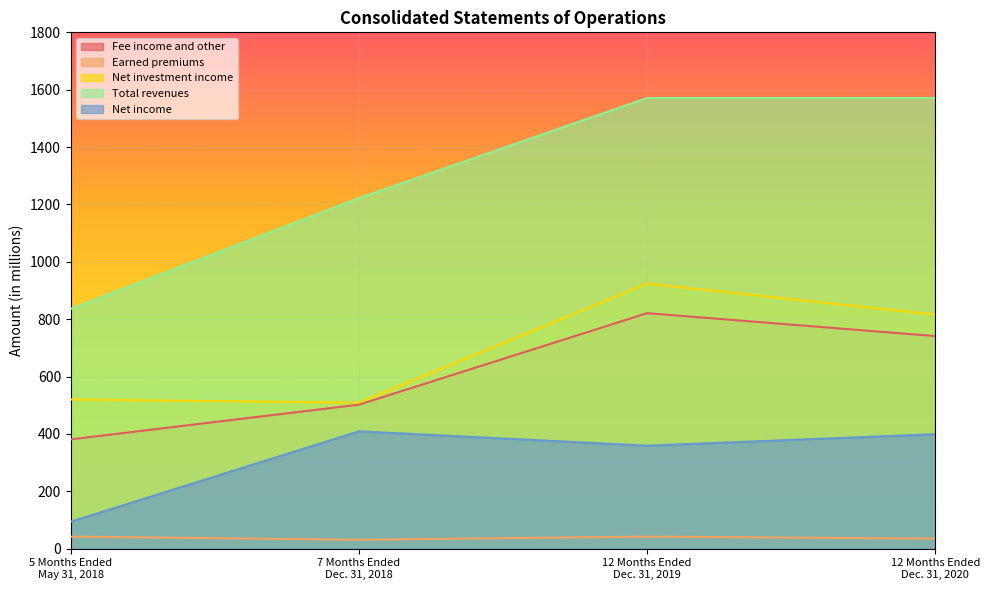

What is the smallest value displayed?

31